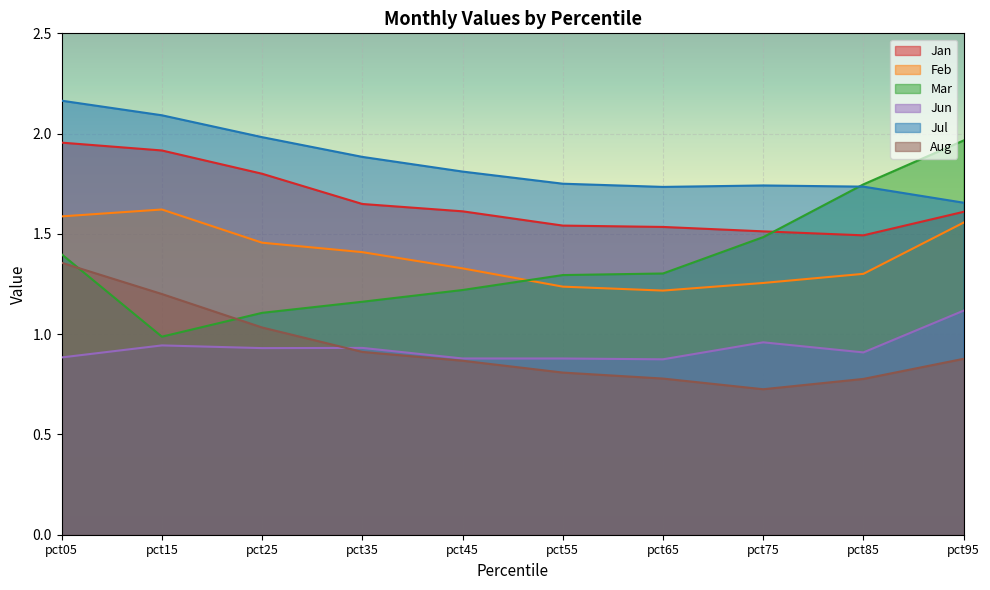

Rank the series at pct95 from highest to lowest value.

Mar, Jul, Jan, Feb, Jun, Aug